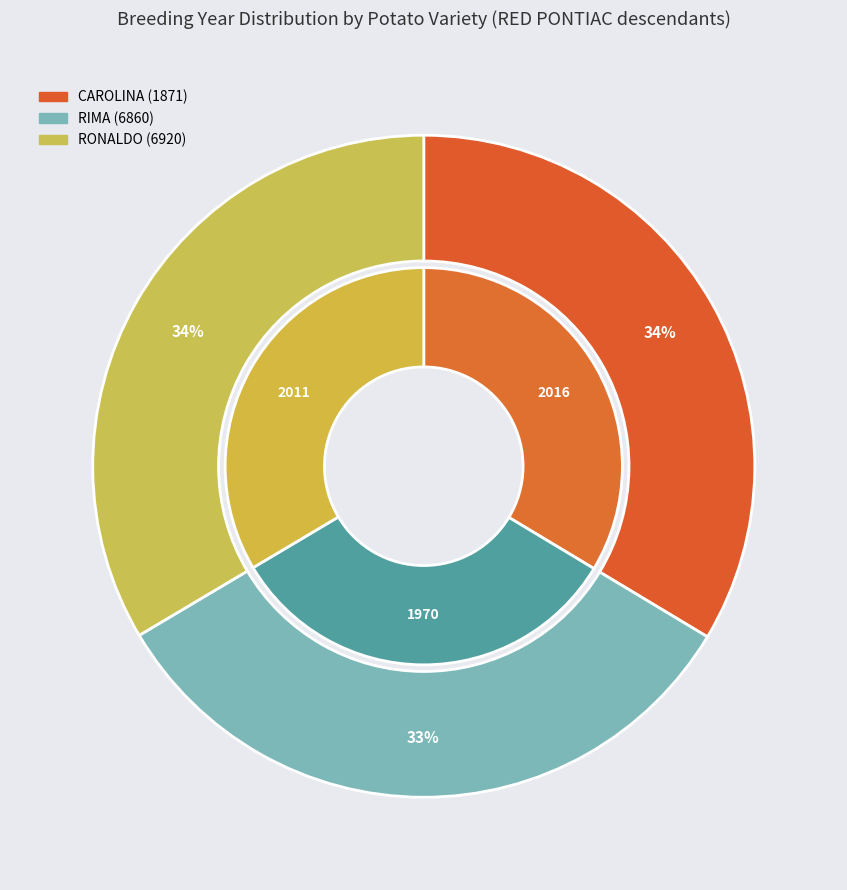

Does RONALDO (6920) account for over 50% of the chart?

No